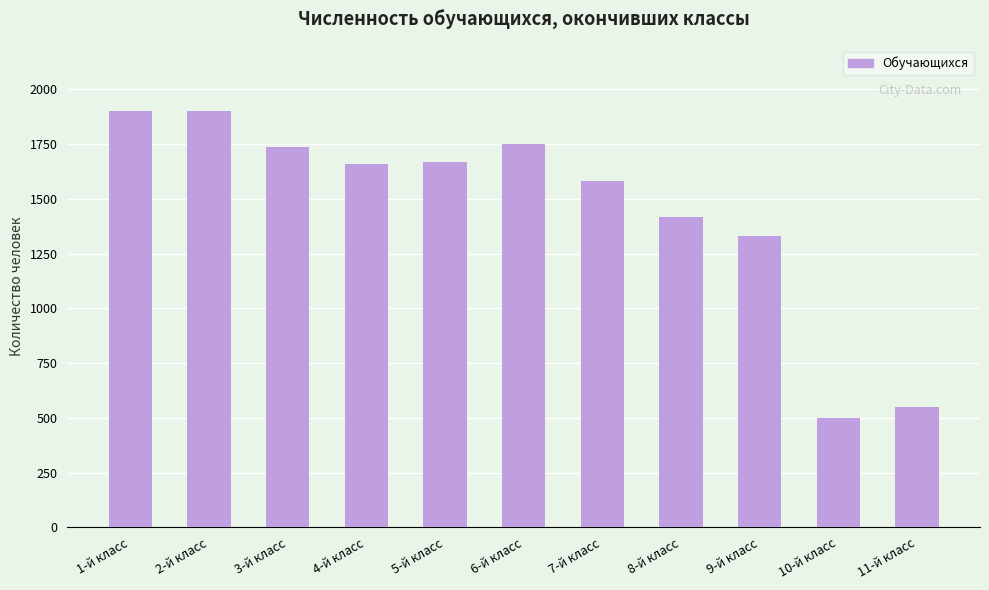

True or false: the data shows 1900 at 1-й класс.

True